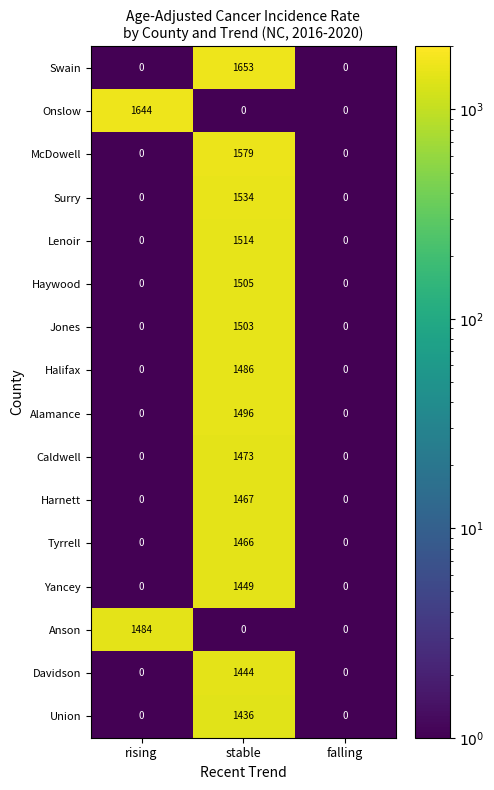

The value of Swain at stable is 1653. True or false?

True